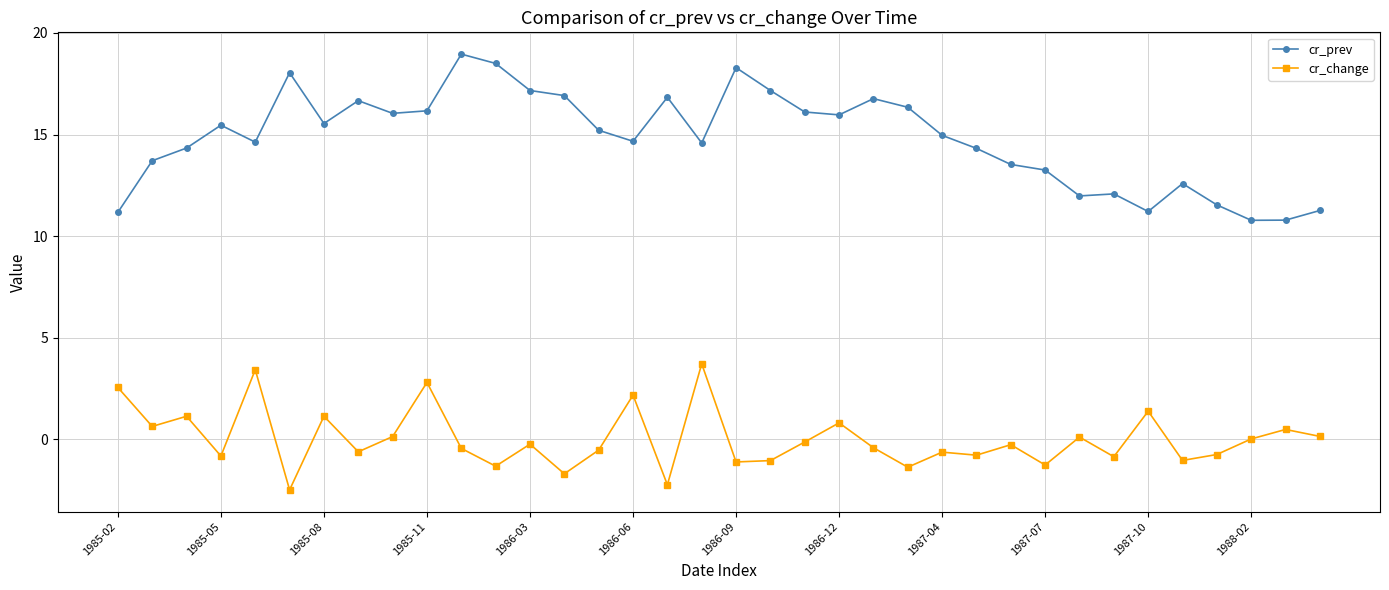

True or false: cr_change and cr_prev intersect in this chart.

False